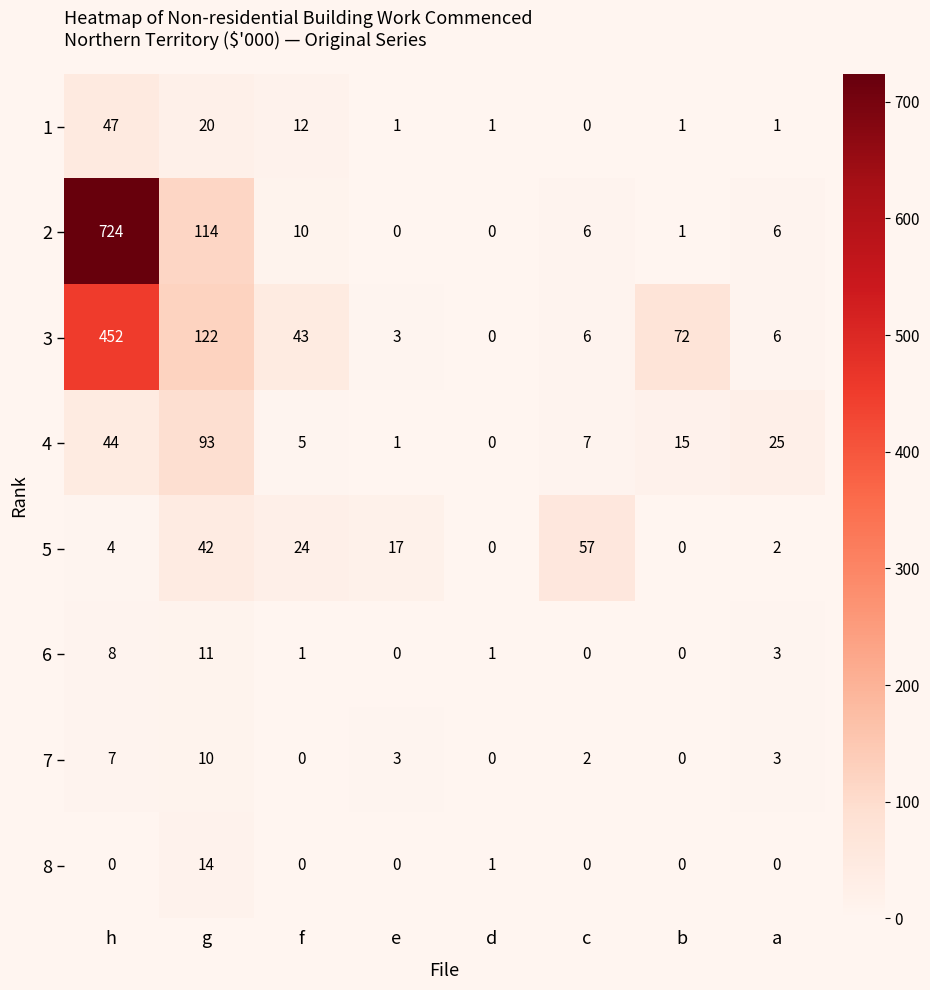

At which category is the sum across all series the highest?

h